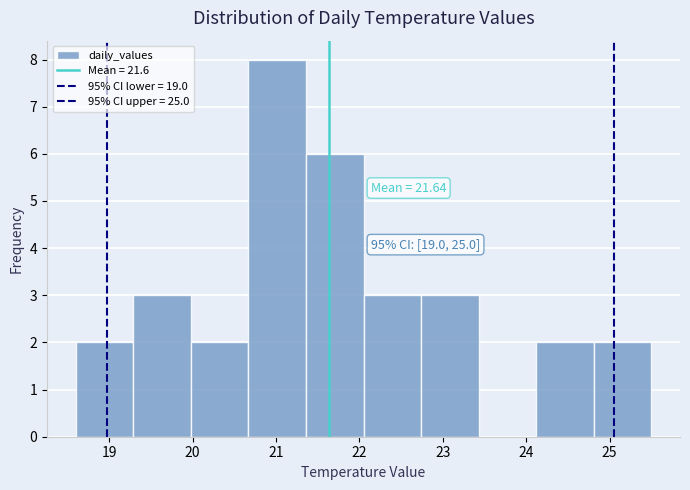

Over which range of the x-axis is the bar tallest?

20.67 to 21.36